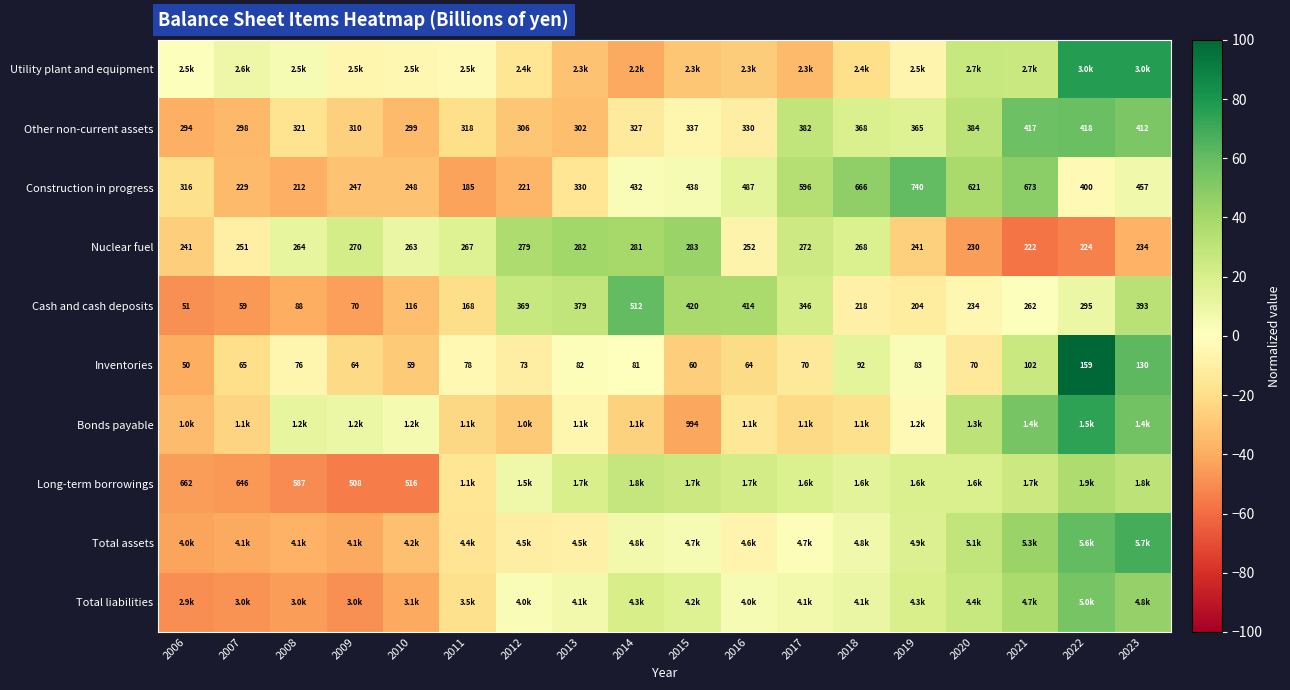

Where is Long-term borrowings nearest to the value -9?

2011